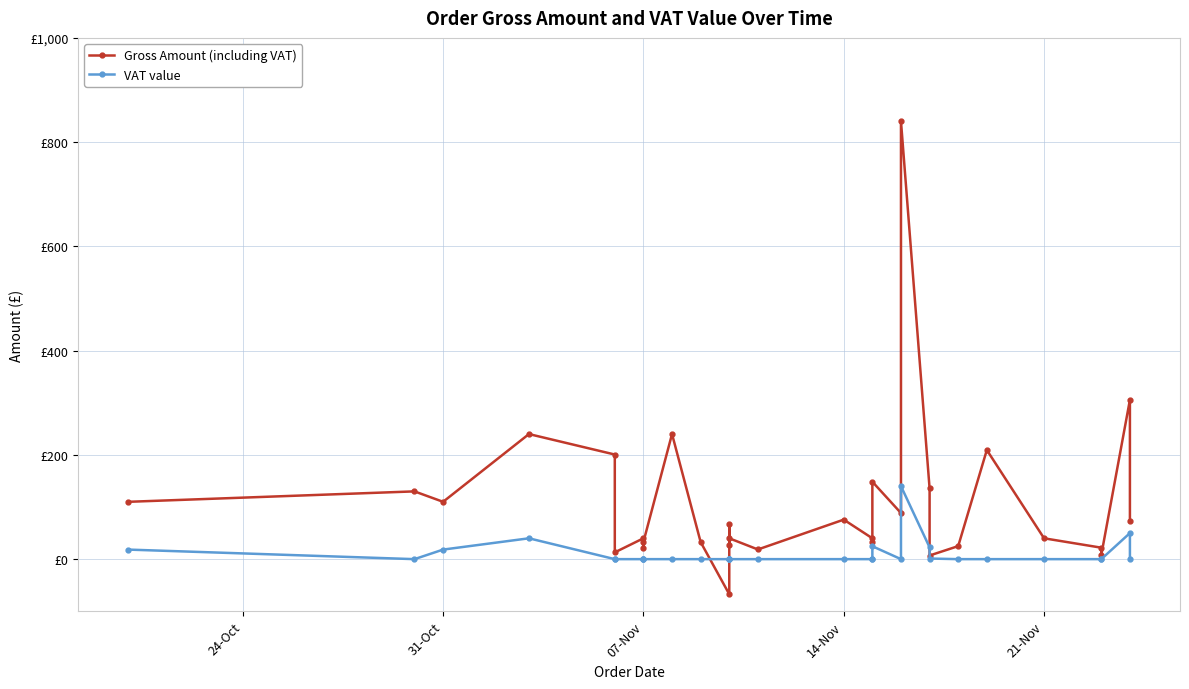

Does the chart display data point markers on the line(s)?

Yes